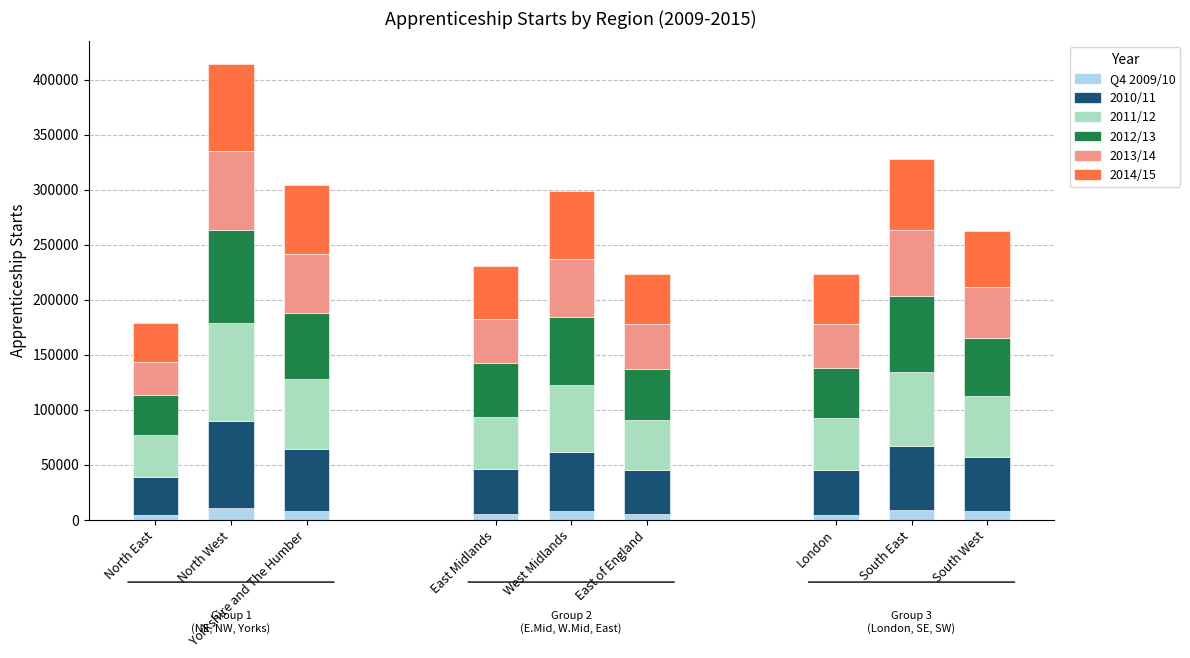

At which label is 2011/12 closest to 63825?

Yorkshire and The Humber